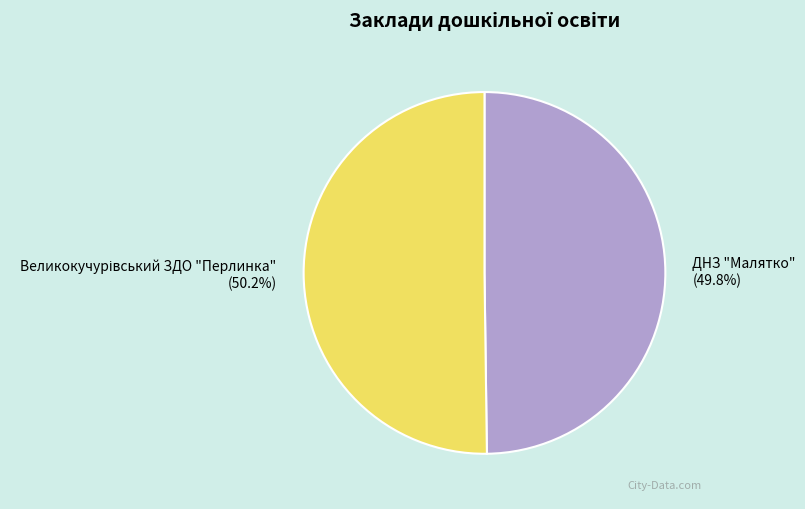

How much of the chart is everything except ДНЗ "Малятко"?

50.2%